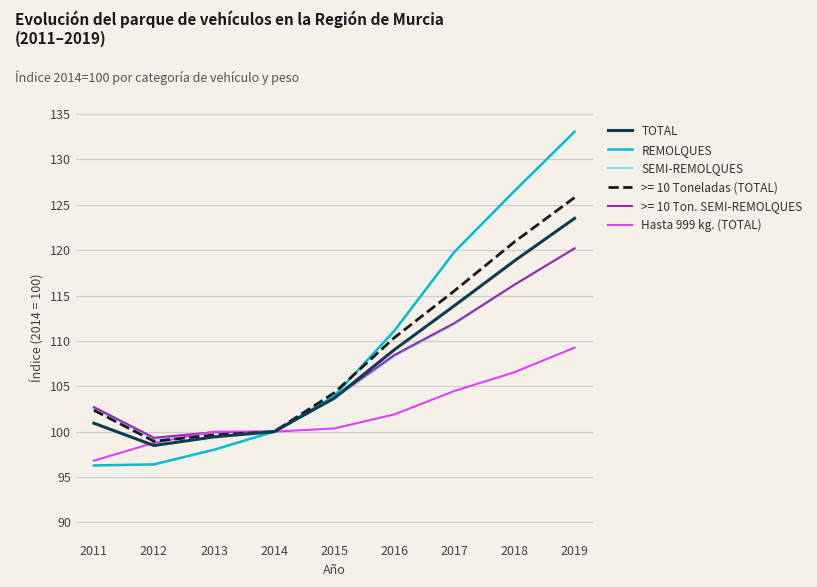

Is it true that >= 10 Toneladas (TOTAL) equals 205.3 at 2019?

False